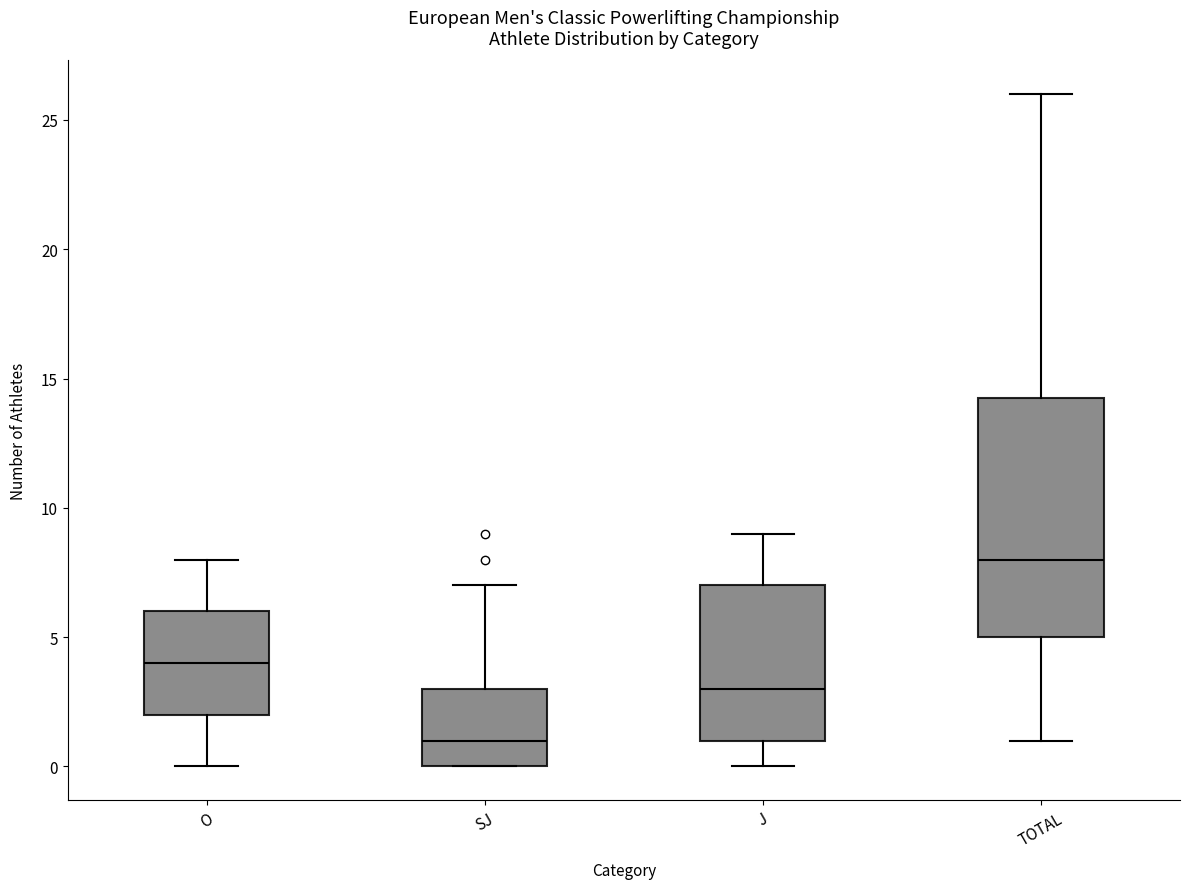

Comparing the boxes themselves (not the whiskers), which one is the tallest?

TOTAL